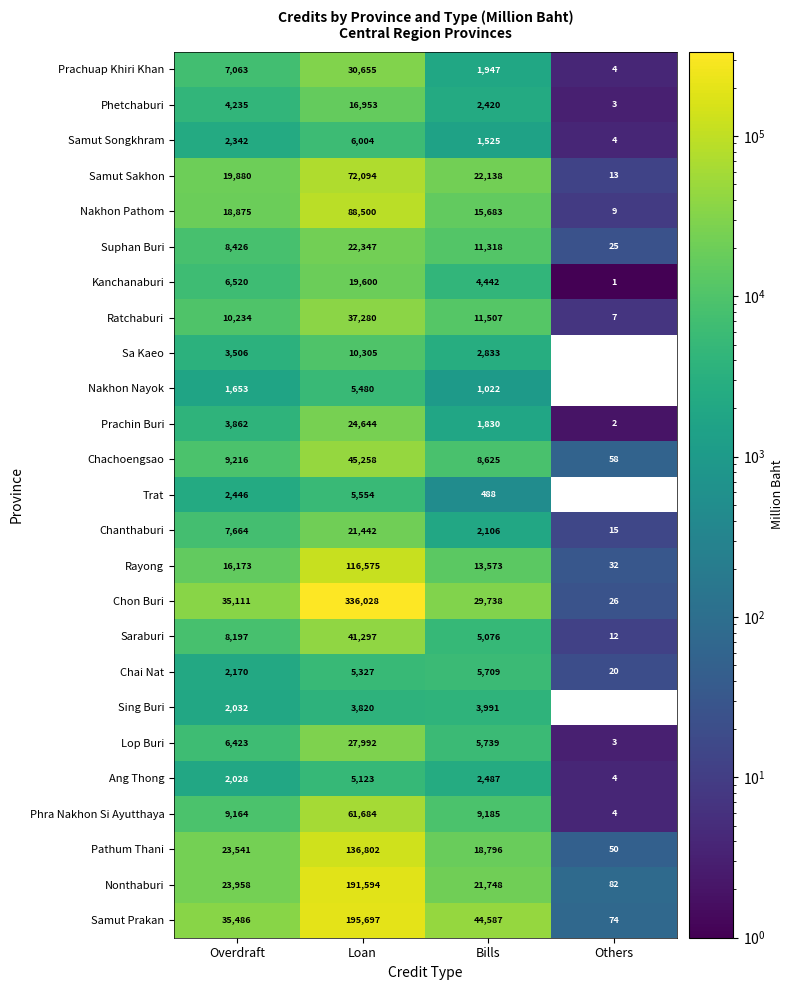

Is it true that Kanchanaburi equals 6270 at Bills?

False